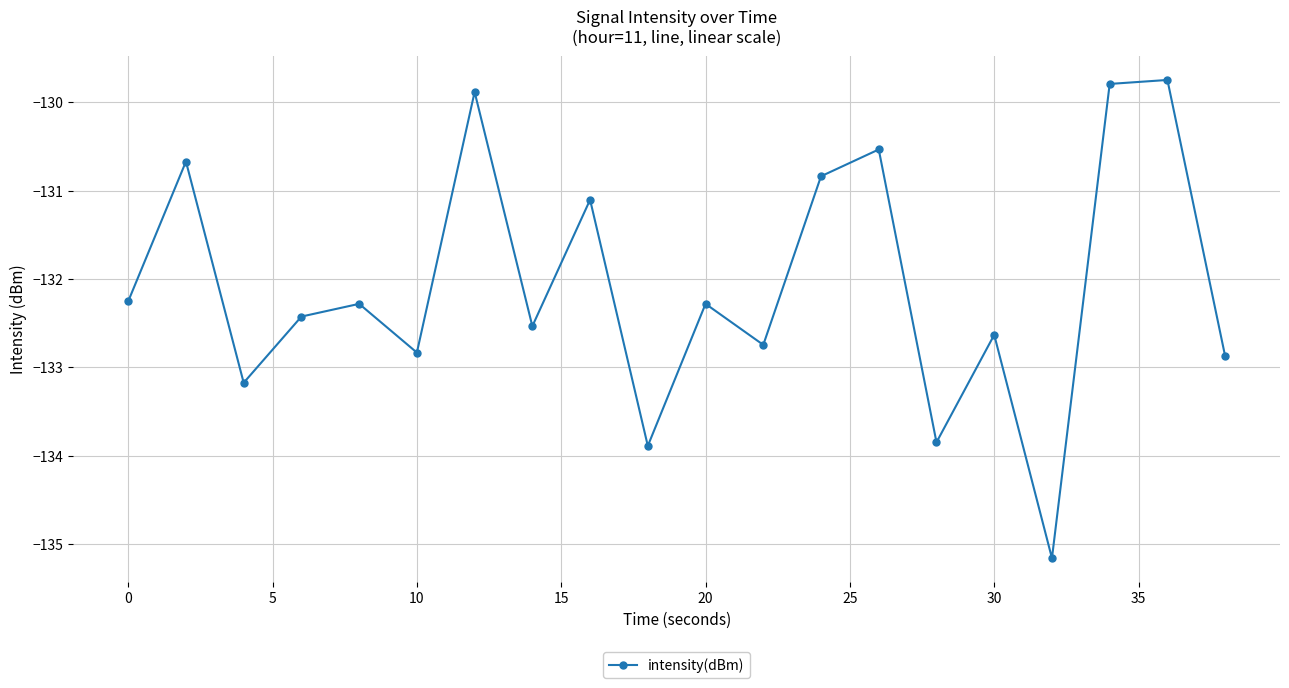

What is the sum of all values?

-2641.5